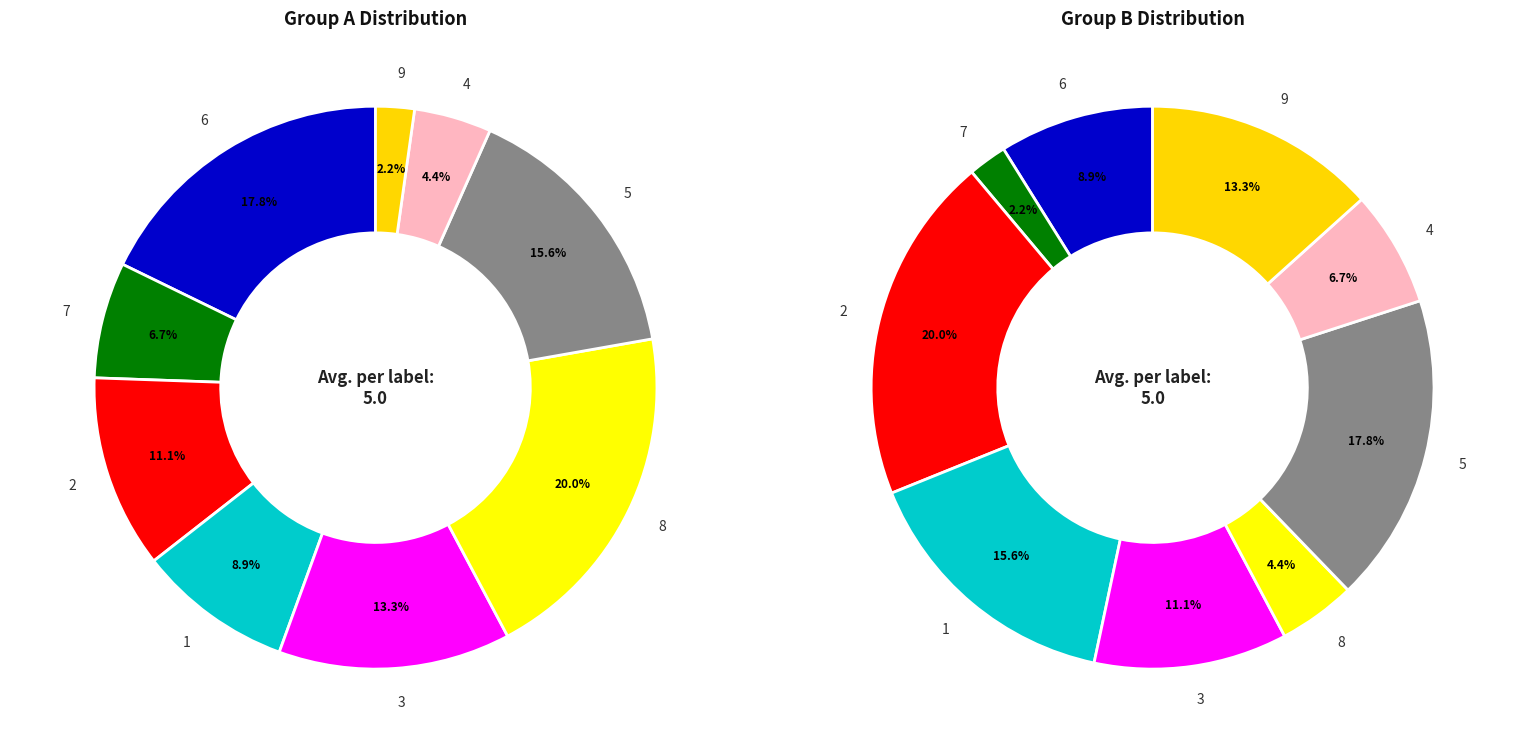

True or false: 7 accounts for 11% of the total.

False